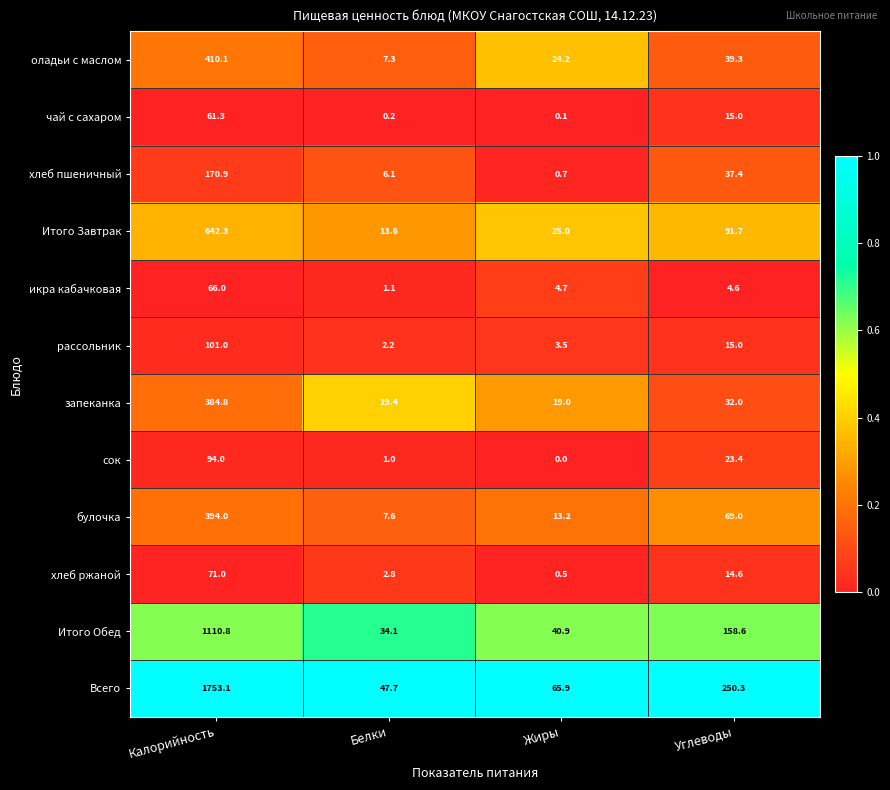

Between Калорийность and Углеводы, which series saw the biggest shift?

Всего